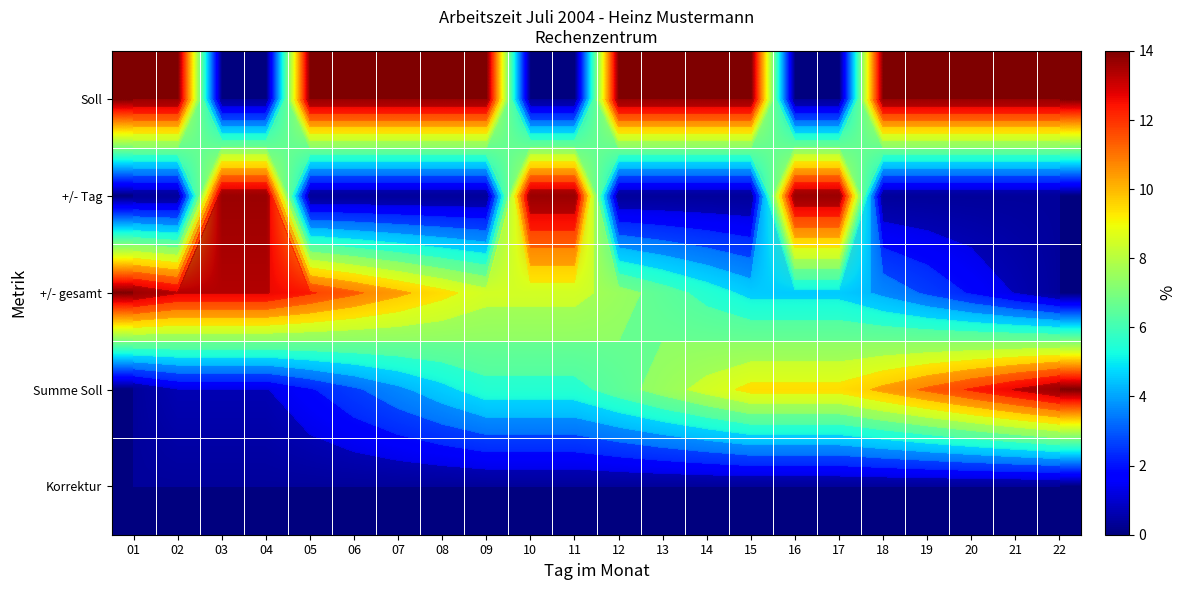

Count the number of data series in this chart.

5